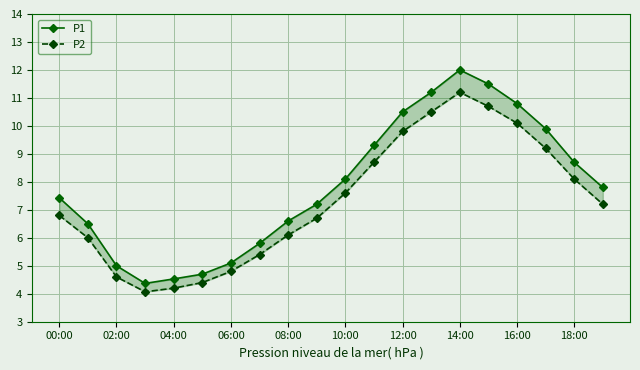

How many interior local peaks does the P2 series have?

1